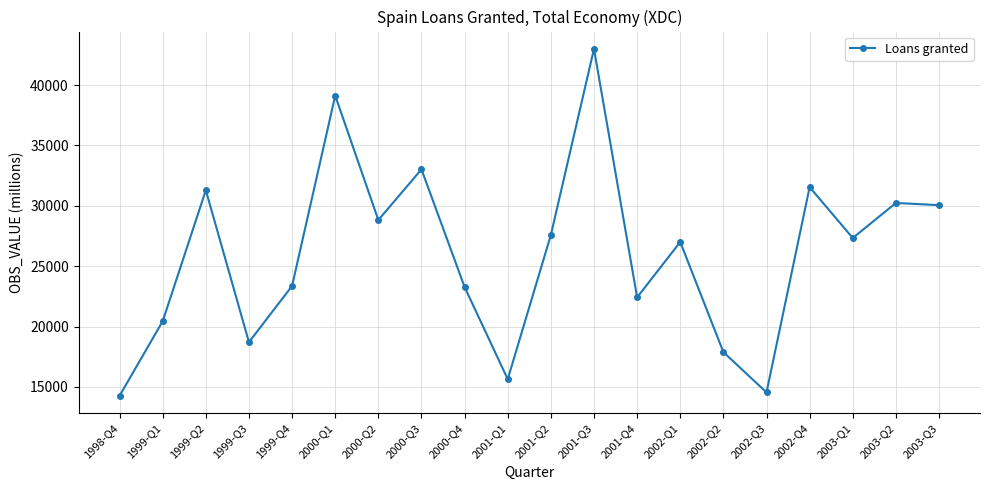

Between 2001-Q3 and 2000-Q4, which is larger?

2001-Q3